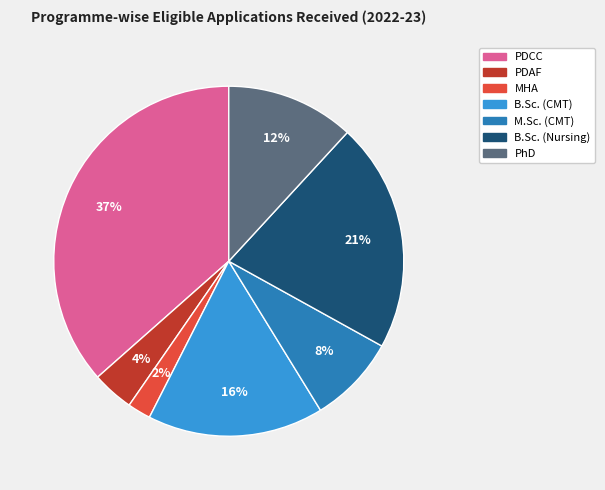

Is the sum of MHA and M.Sc. (CMT) greater than half?

No